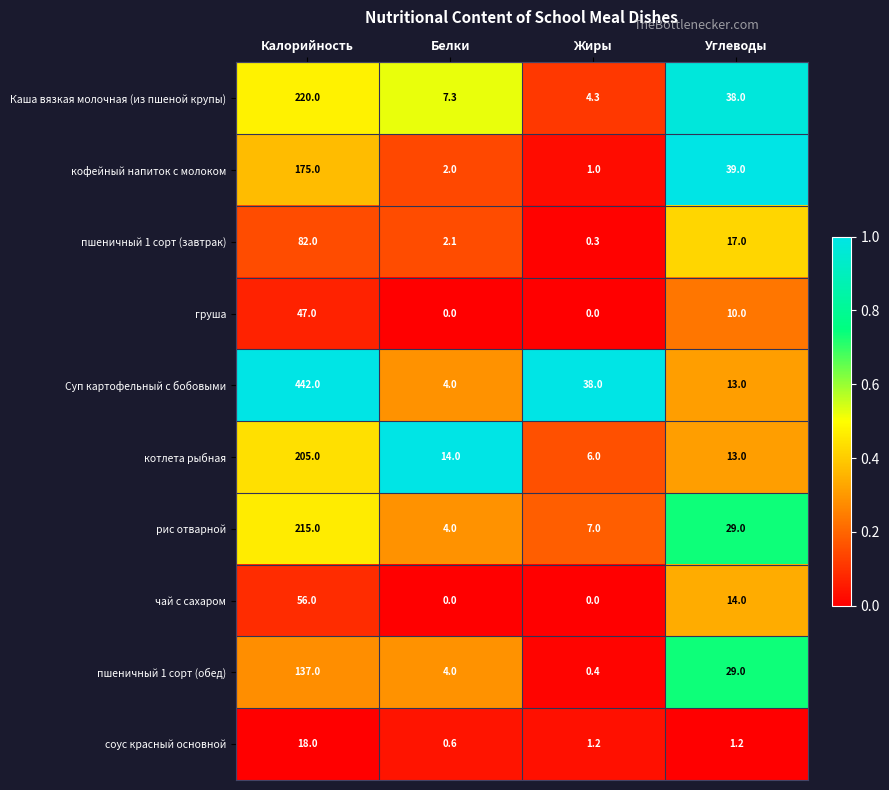

List the series in order of their peak value, highest first.

Суп картофельный с бобовыми, Каша вязкая молочная (из пшеной крупы), рис отварной, котлета рыбная, кофейный напиток с молоком, пшеничный 1 сорт (обед), пшеничный 1 сорт (завтрак), чай с сахаром, груша, соус красный основной